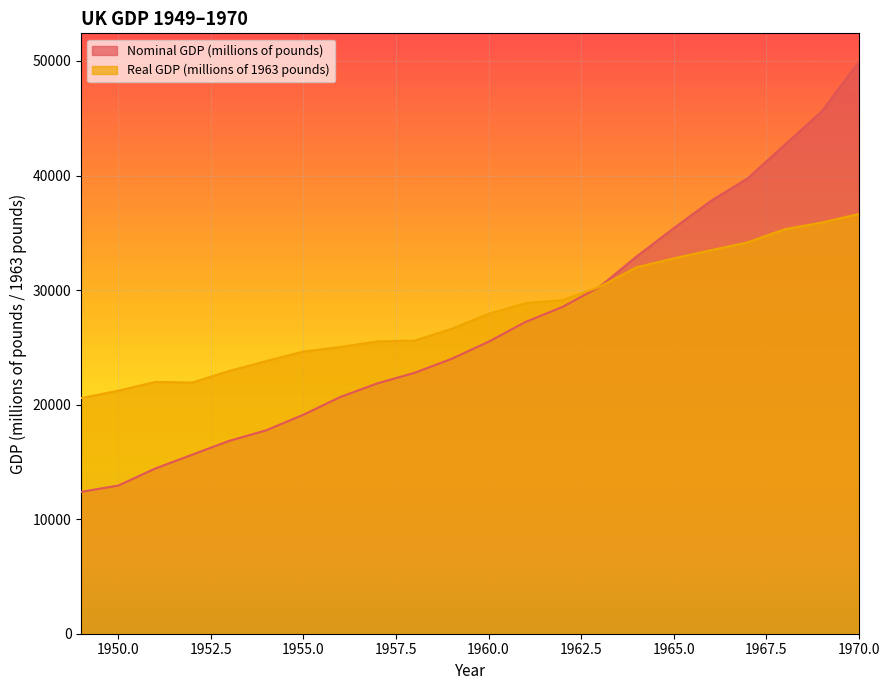

Reading left to right, list all the values displayed in this chart.

Nominal GDP (millions of pounds): 12386	12934	14421	15634	16841	17762	19117	20668	21857	22774	23995	25487	27217	28531	30280	32933	35394	37769	39753	42680	45595	49917
Real GDP (millions of 1963 pounds): 20573	21218	21981	21932	22941	23804	24632	25030	25522	25587	26613	27924	28859	29126	30280	31992	32768	33475	34168	35313	35893	36638